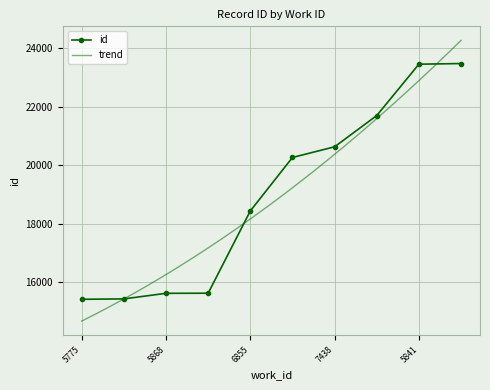

Reading left to right, what are all the values shown in this chart?

15402	15416	15607	15611	18432	20264	20630	21701	23462	23484